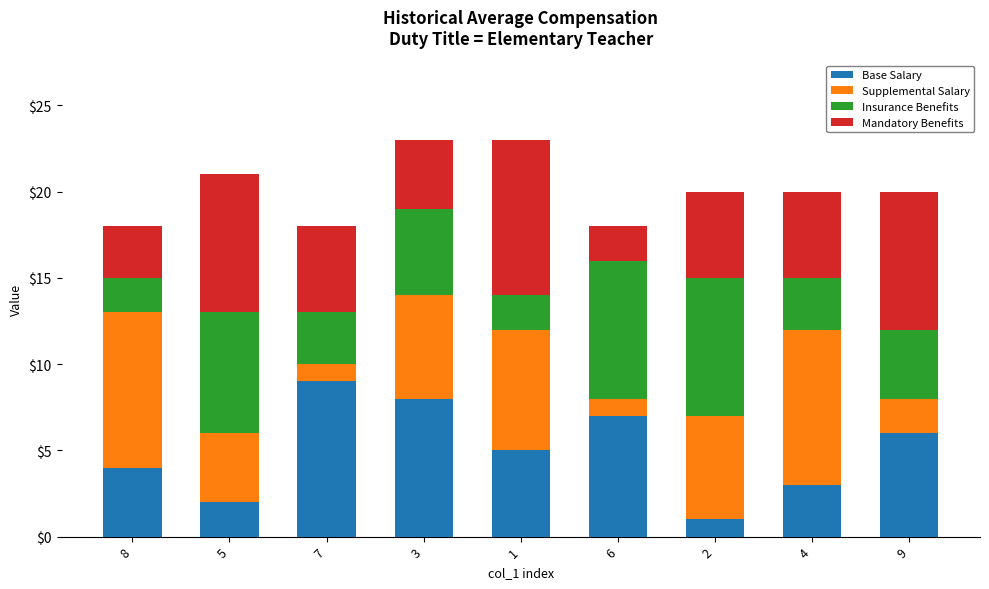

The value of Base Salary at 3 is 8. True or false?

True